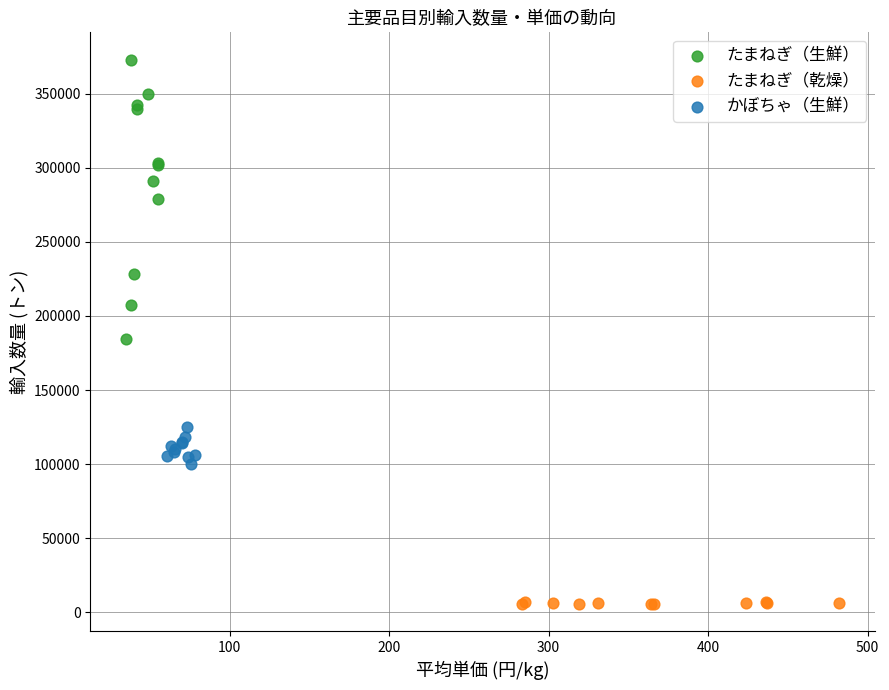

Which series has the widest spread of Y values?

たまねぎ（生鮮）